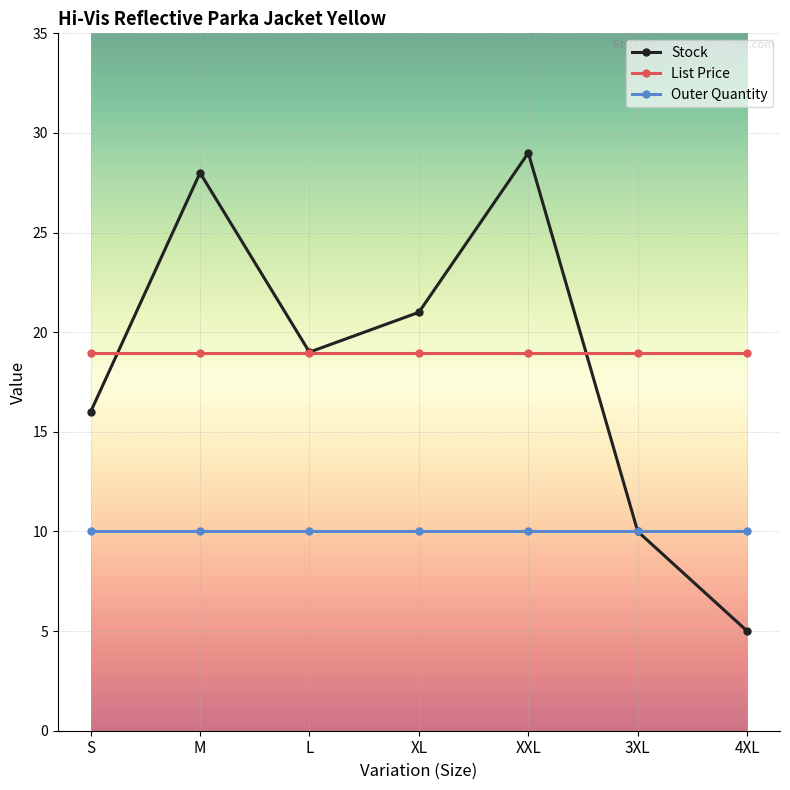

At which category is the sum across all series the highest?

XXL